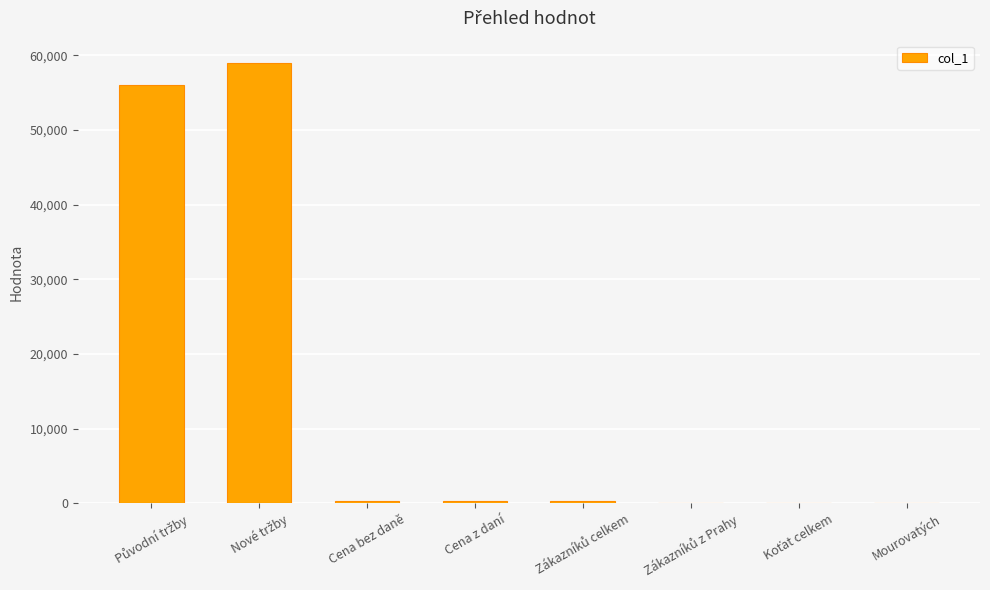

What is the greatest value displayed?

59000.0